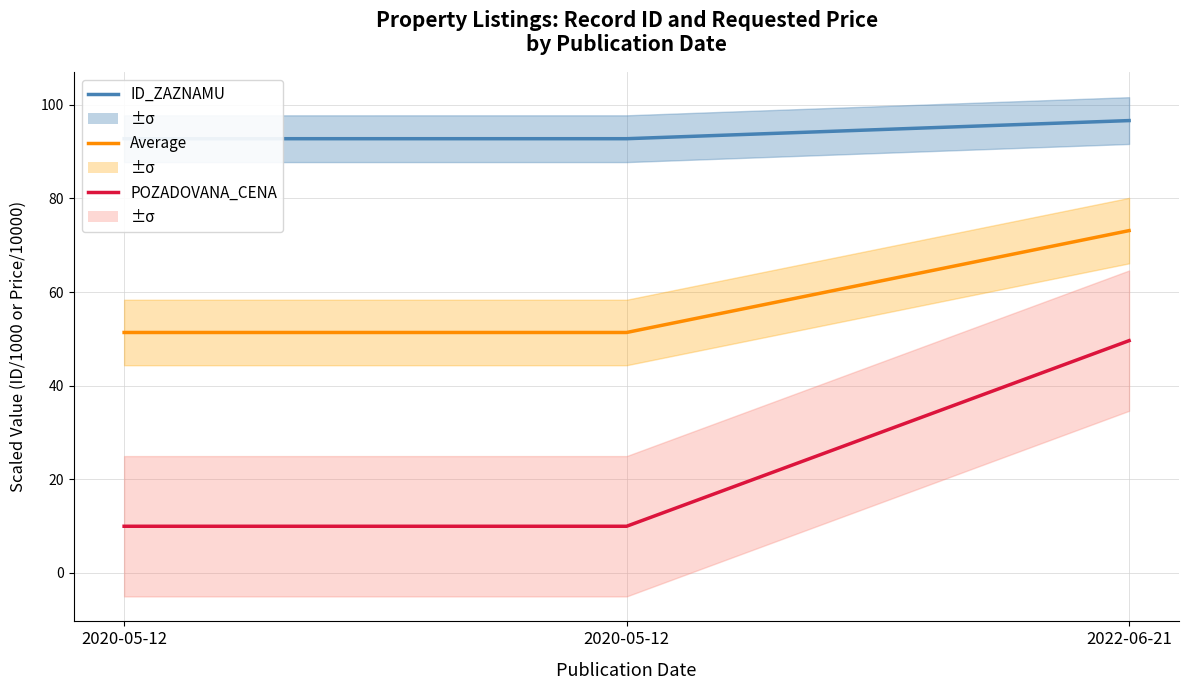

How many categories are shown in the chart?

3